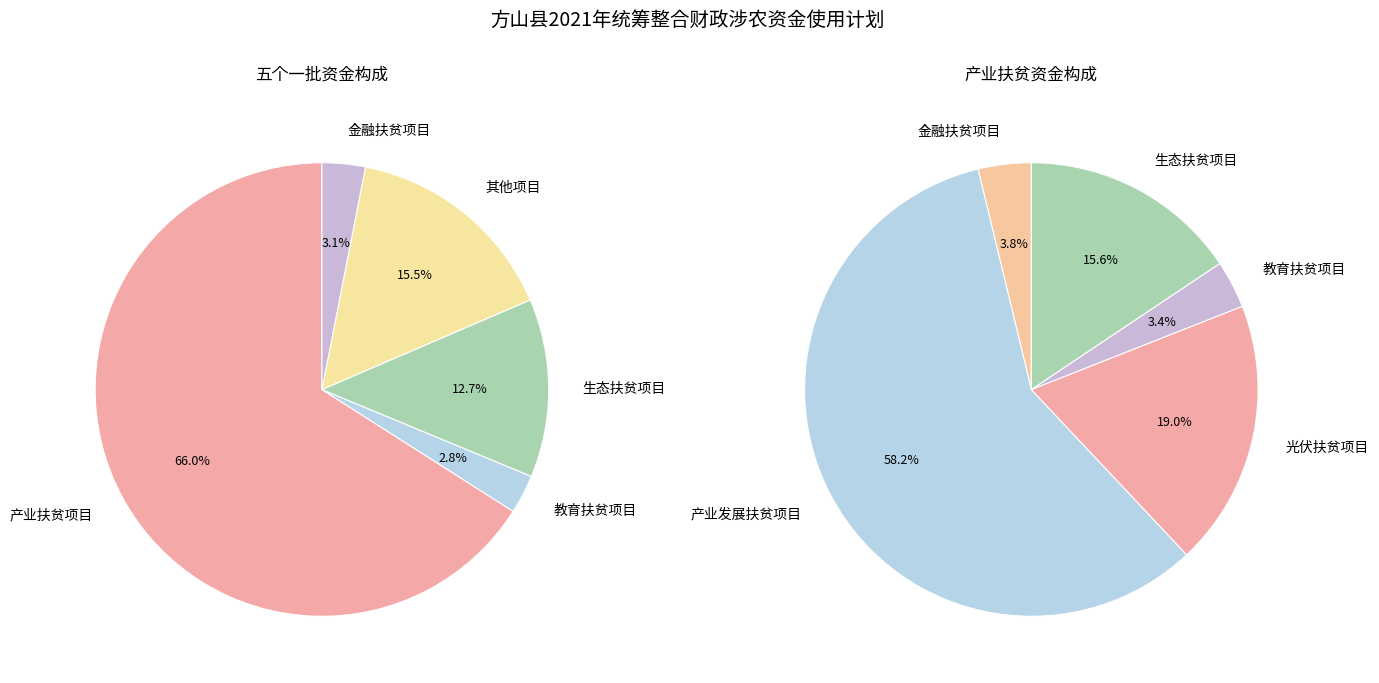

Which category has the smallest portion of the pie?

教育扶贫项目